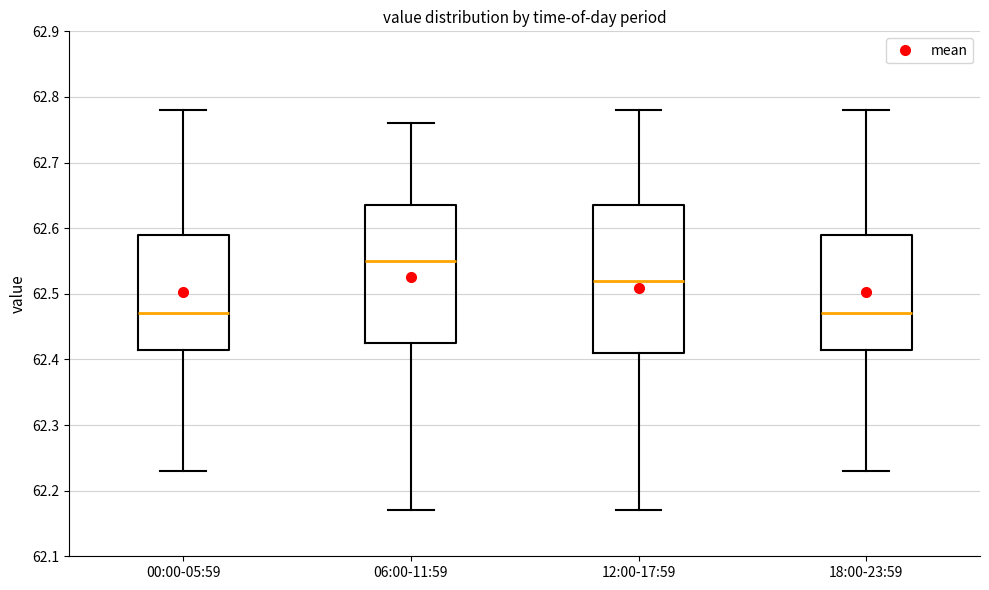

Where does the lower whisker of the box for 12:00-17:59 end on the y-axis? The values are not printed on the chart, so give them approximately, as read against the axis.

62.17